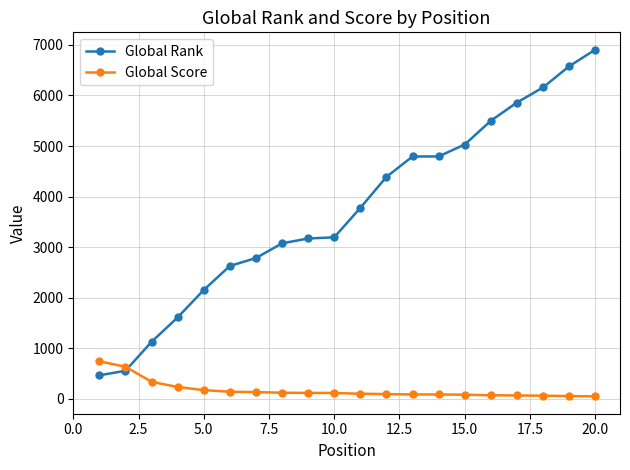

Rank the series by their average value, from highest to lowest.

Global Rank, Global Score